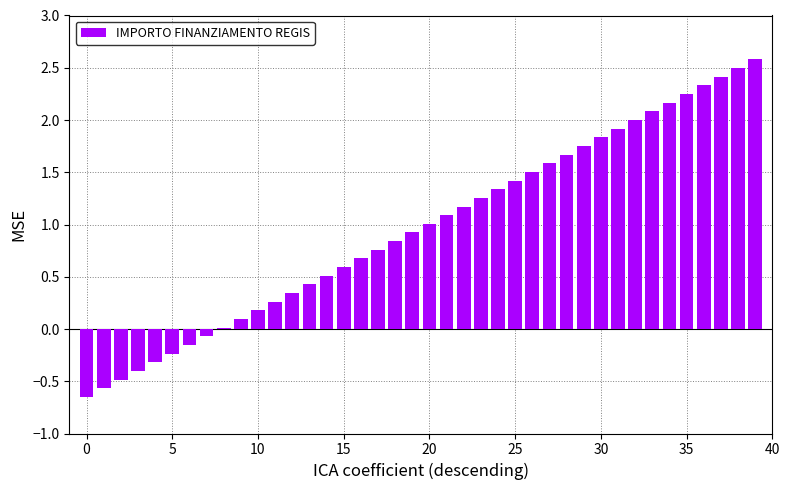

What is the difference between the second highest and second lowest values?

3.1